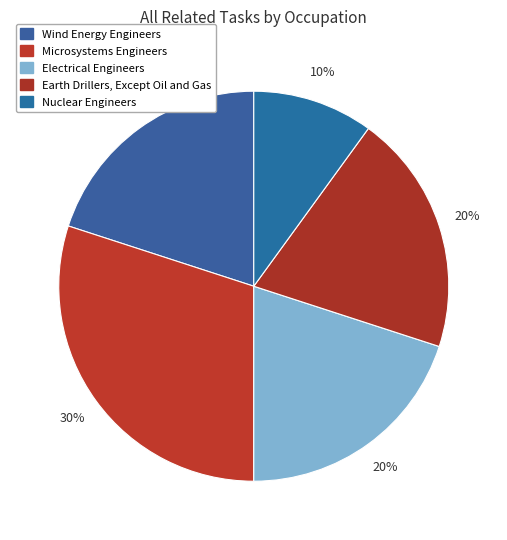

True or false: Earth Drillers, Except Oil and Gas accounts for 12% of the total.

False